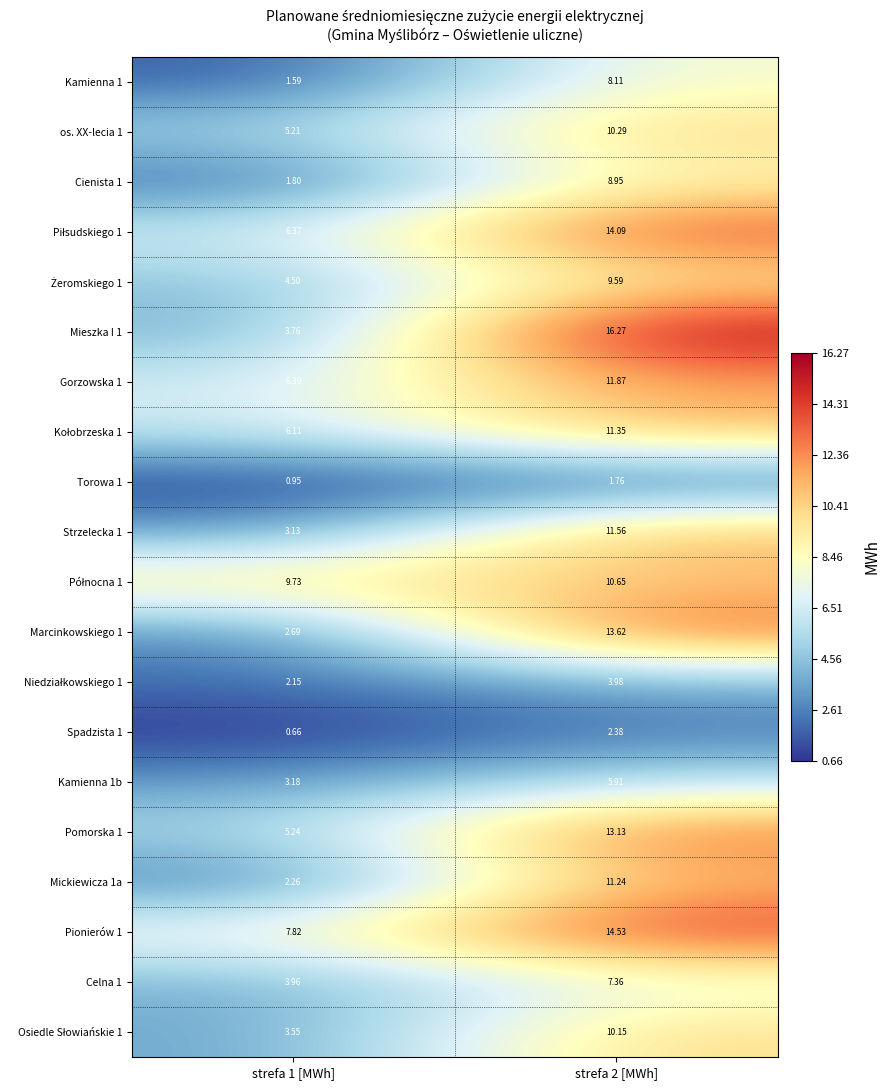

How many values in the os. XX-lecia 1 series exceed 10?

1